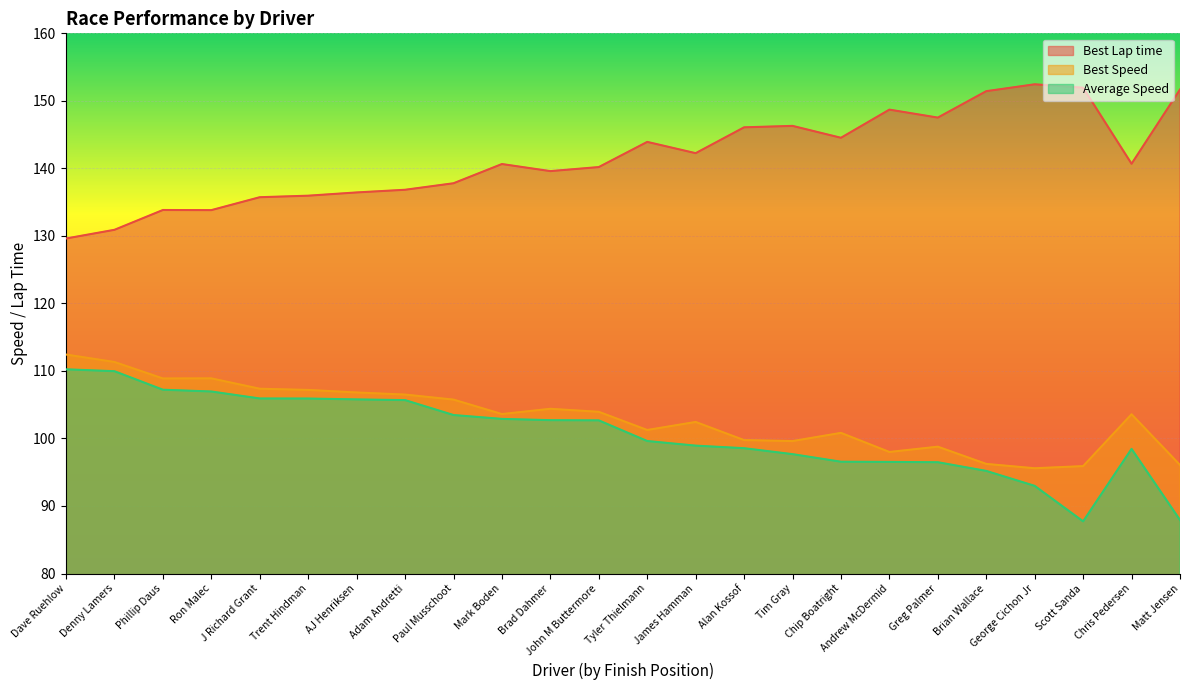

What is the total value across all series at Adam Andretti?

349.0